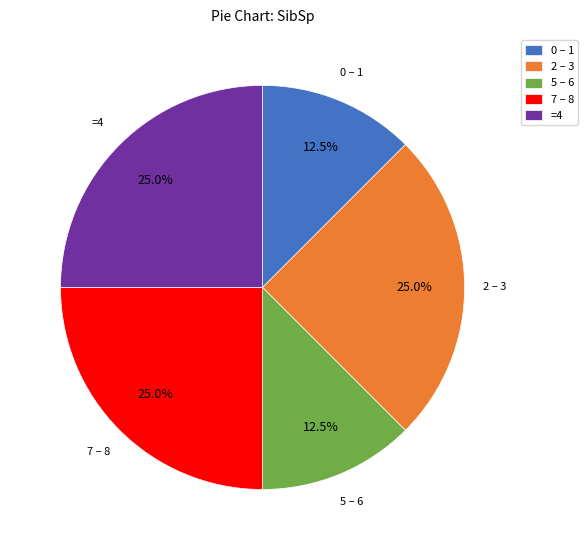

Which has a higher value, 7 – 8 or 0 – 1?

7 – 8